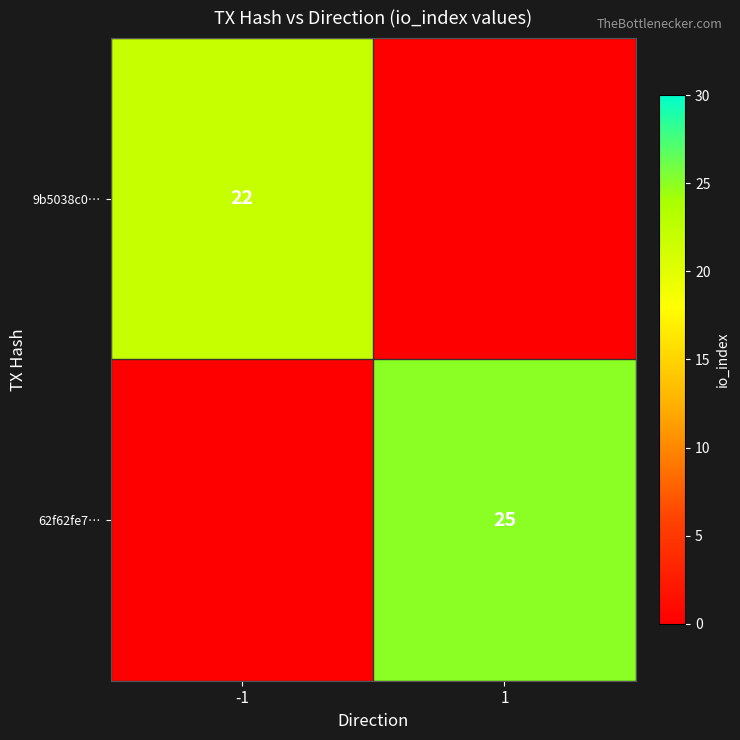

The value of 9b5038c0… at -1 is 22. True or false?

True